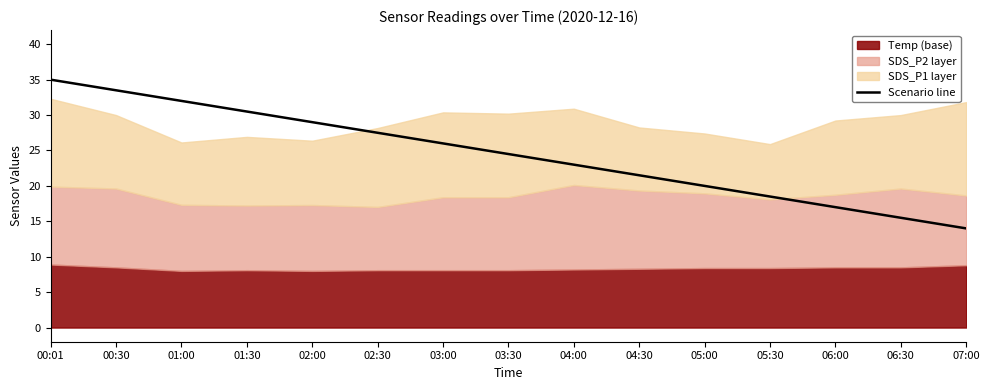

What is the change in value from 03:30 to 05:00?

-4.5